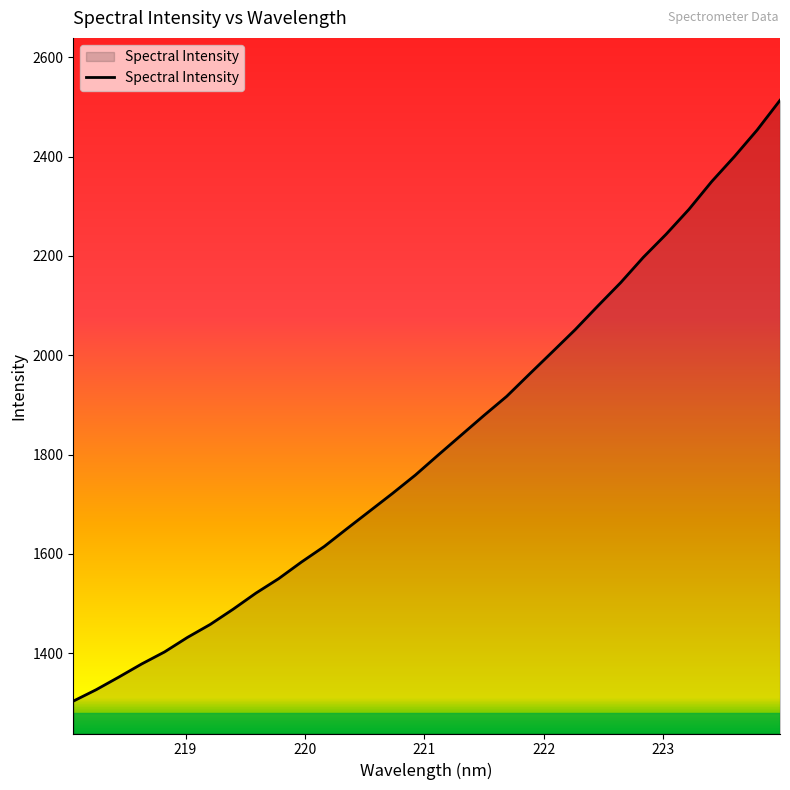

What is the smallest value displayed?

1303.5